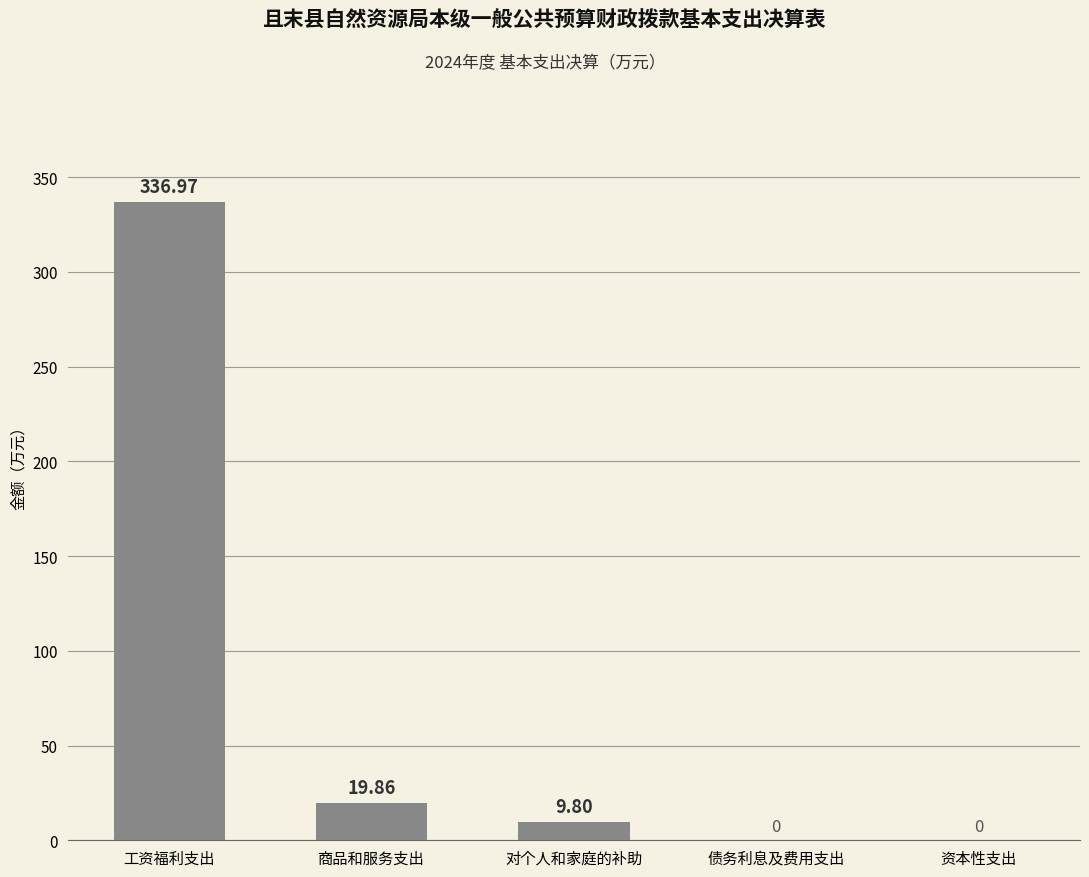

How many data points does each series have?

5